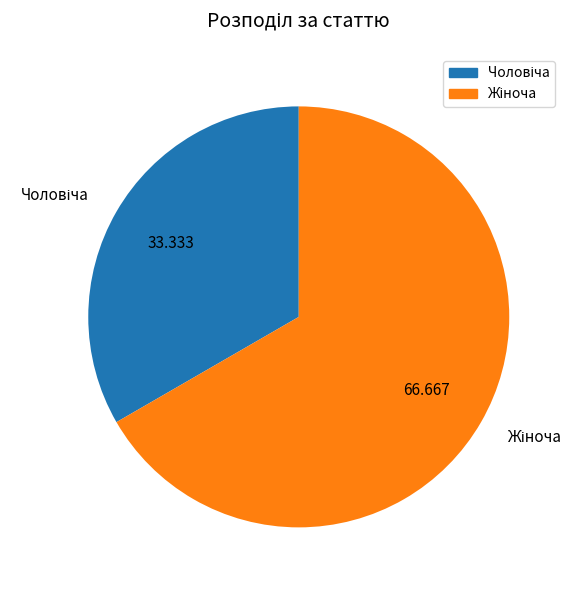

Is there any slice that represents more than half of the pie?

Yes